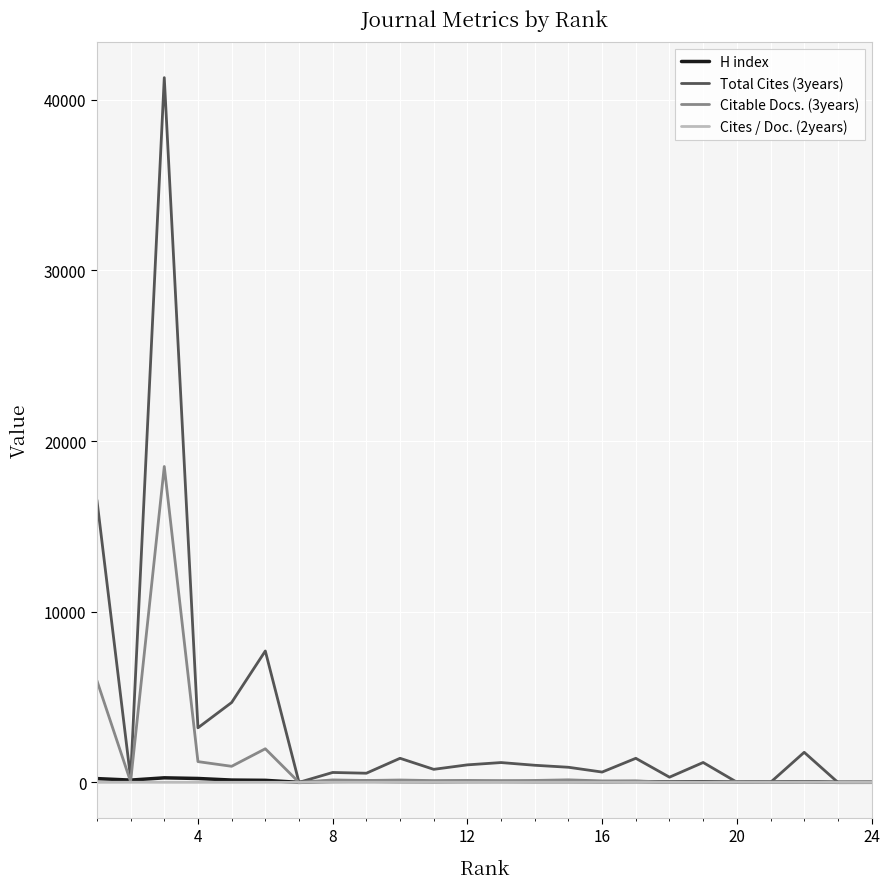

Does the chart display data point markers on the line(s)?

No